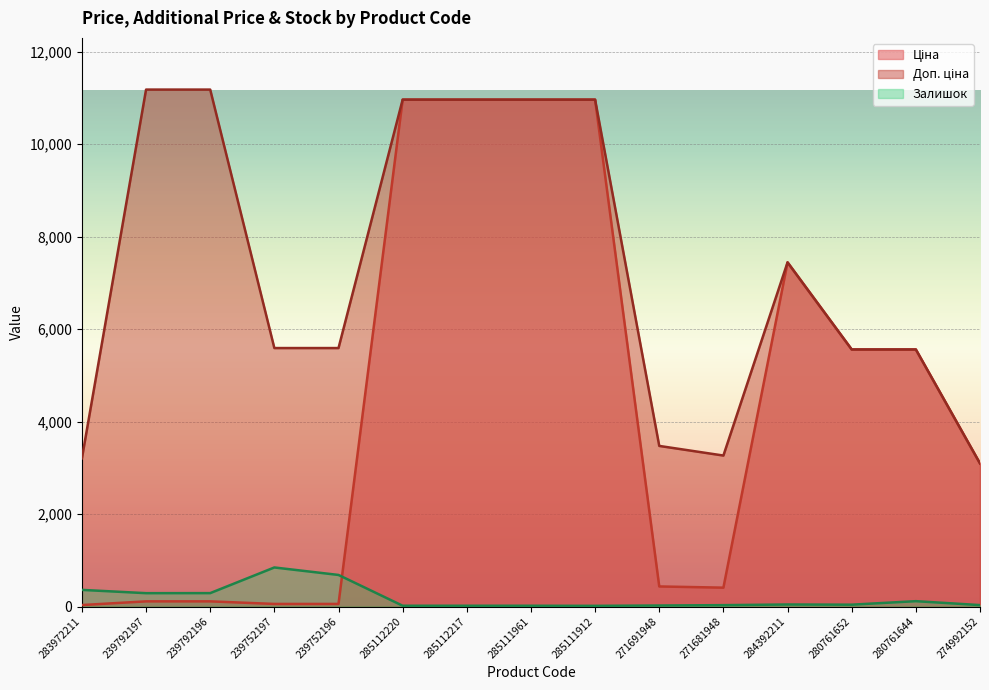

True or false: Доп. ціна and Ціна cross at least once.

False